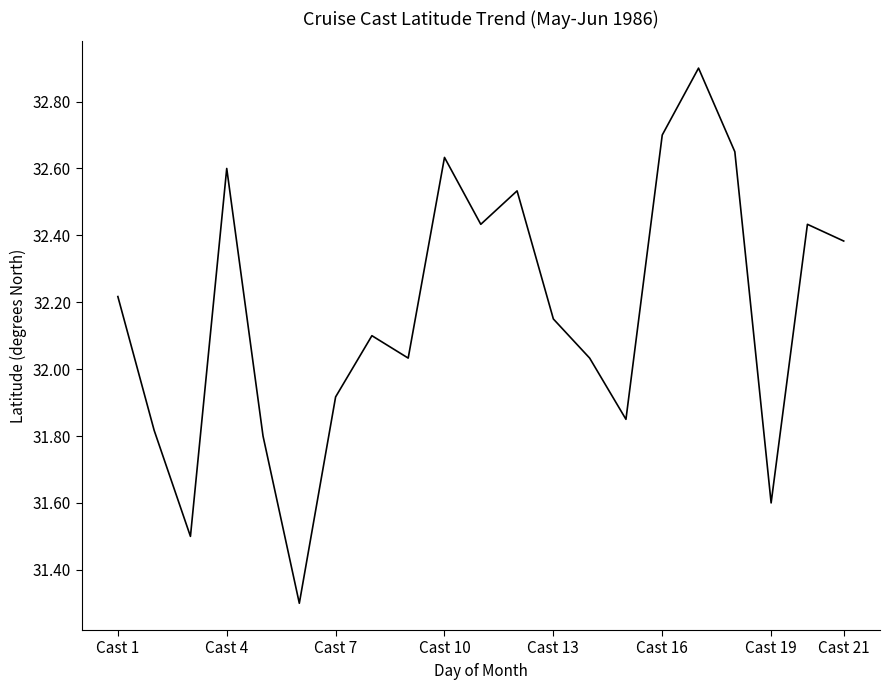

What is the sum of all values?

675.6